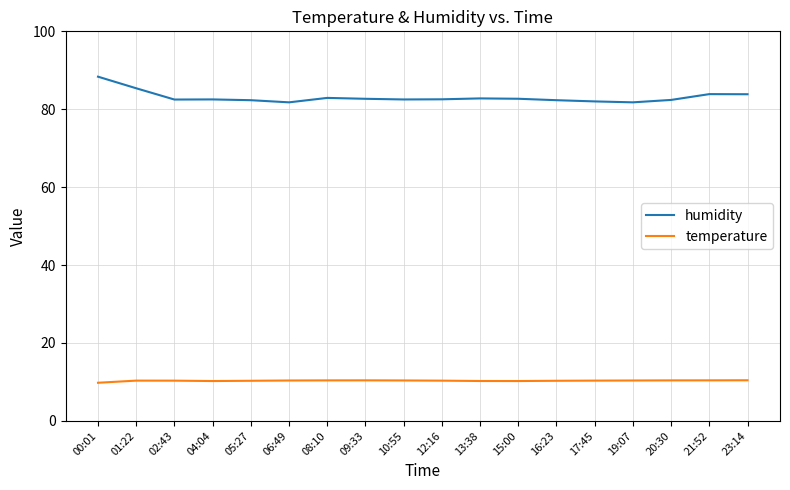

At which label does humidity reach its peak?

00:01